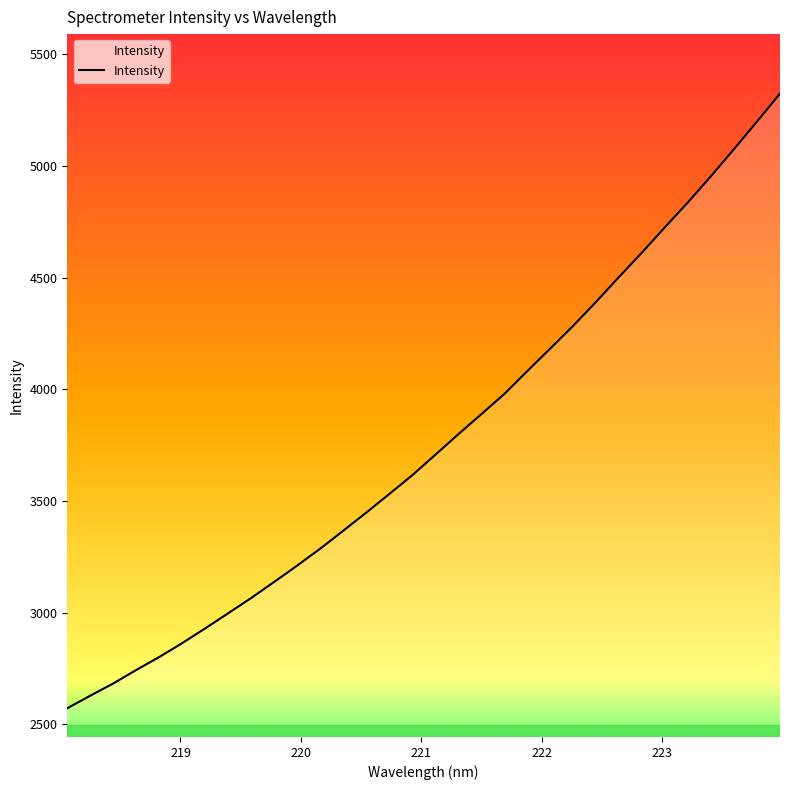

What is the maximum value shown in the chart?

5324.7